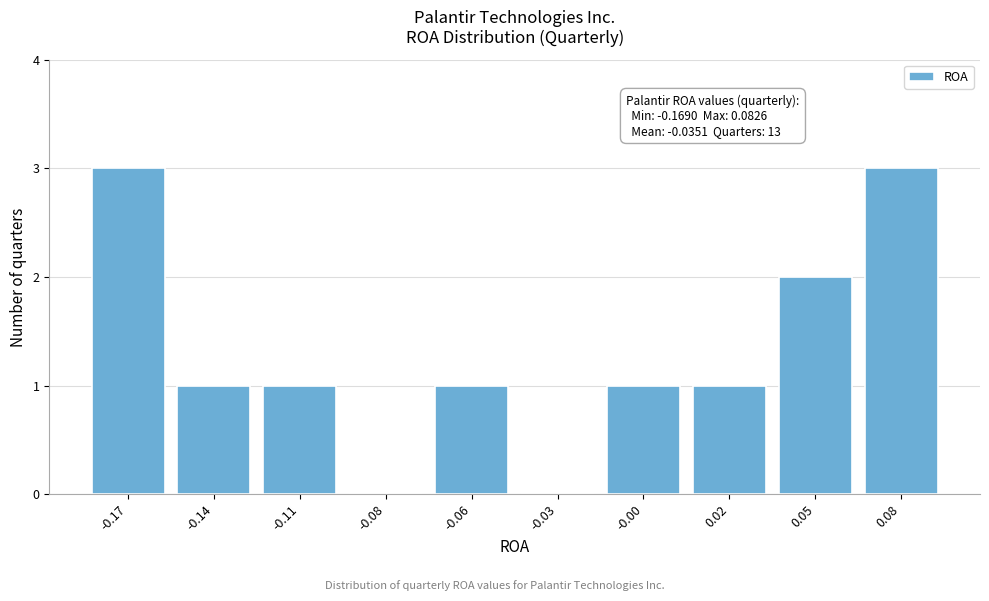

Reading left to right, what are all the values shown in this chart?

-0.17=3	-0.14=1	-0.11=1	-0.08=0	-0.06=1	-0.03=0	-0.00=1	0.02=1	0.05=2	0.08=3